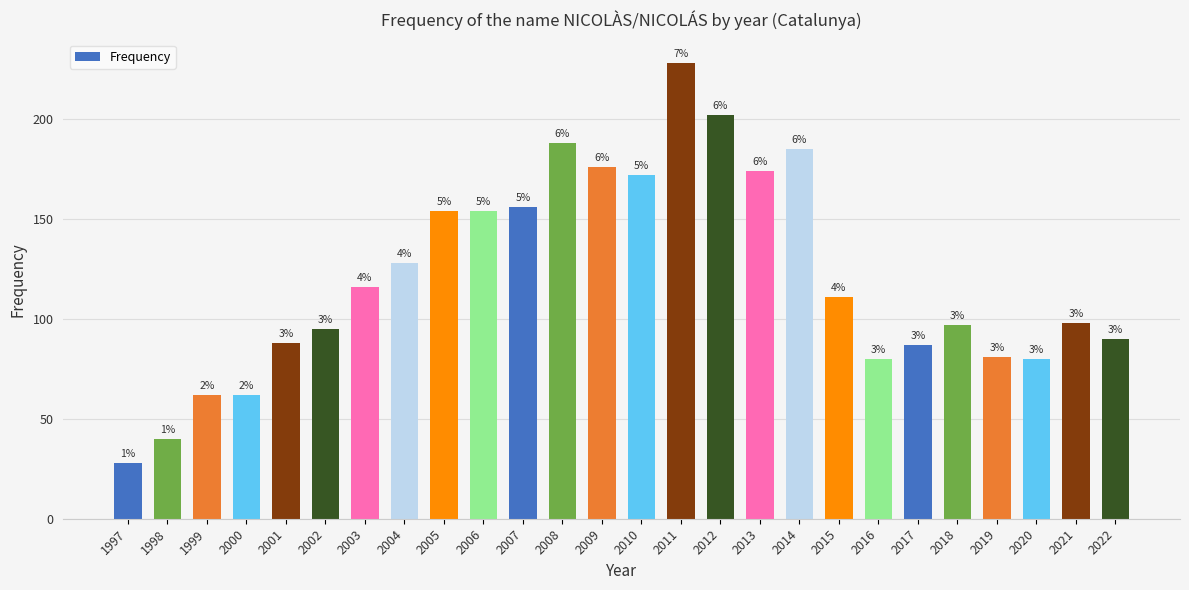

Does the chart contain stacked bars?

No